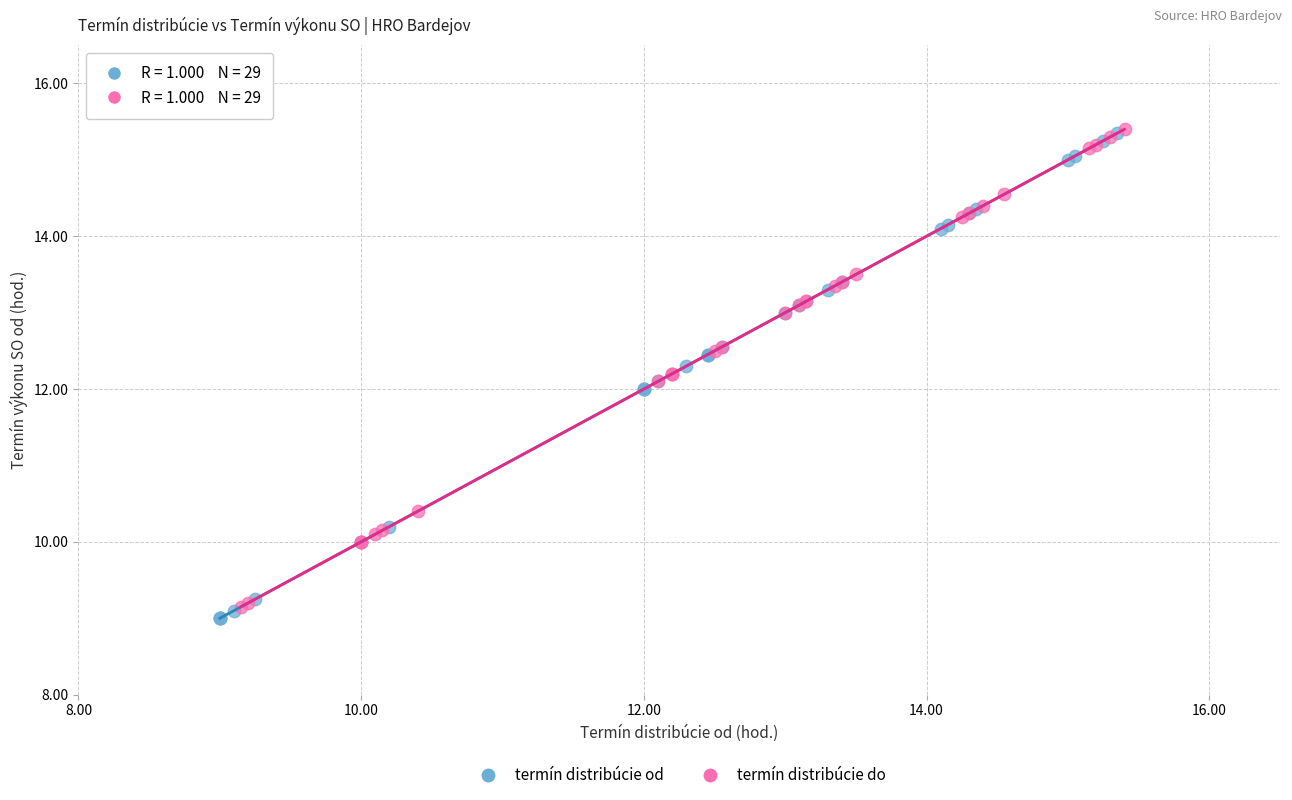

Which series reaches the minimum Y coordinate?

termín distribúcie od